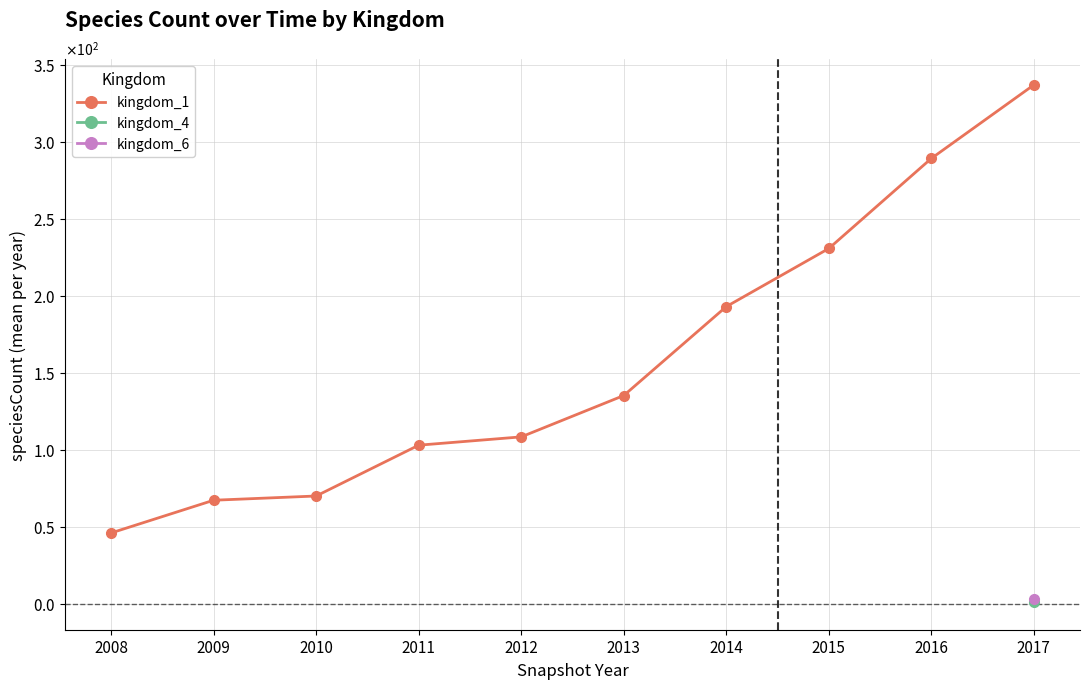

Is it true that the value at 2011 is 103.0?

True